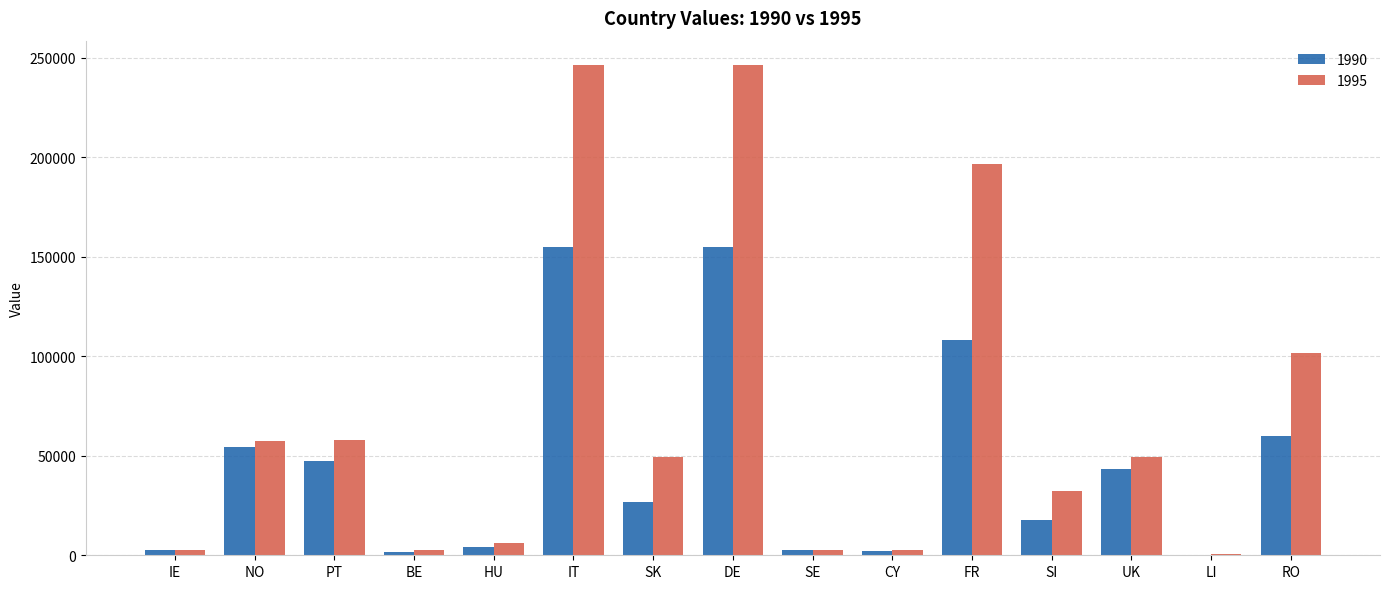

Which series has the largest total across all categories?

1995